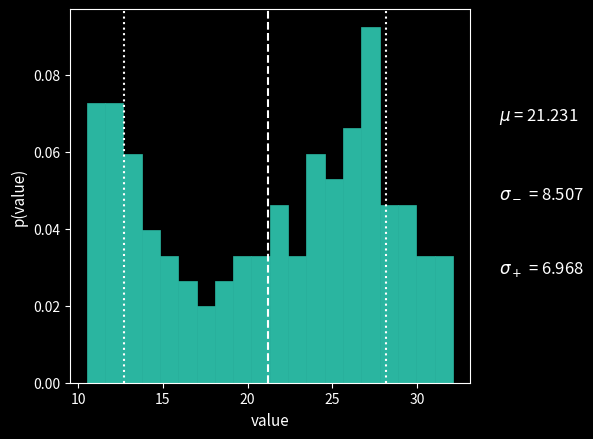

Around what value on the x-axis is the tallest bar? Give the approximate position of its centre, as read against the axis.

27.5